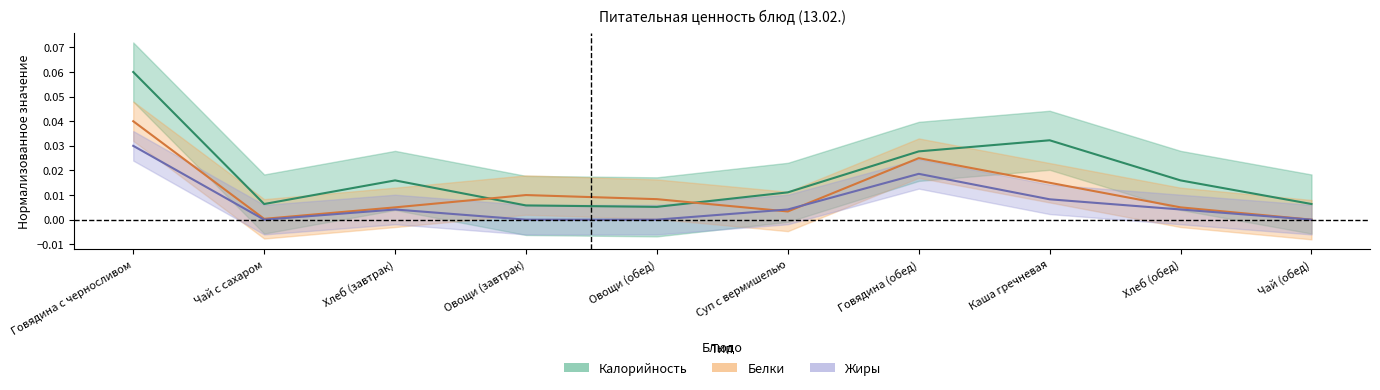

Where is the first local maximum for Белки?

Овощи (завтрак)